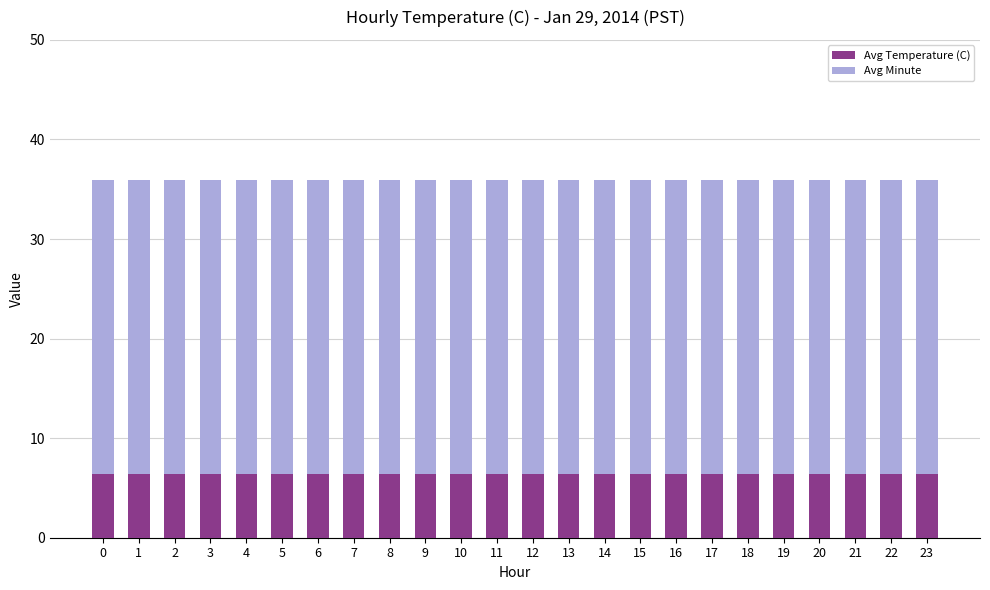

Is it true that Avg Temperature (C) equals 4.1 at 10?

False